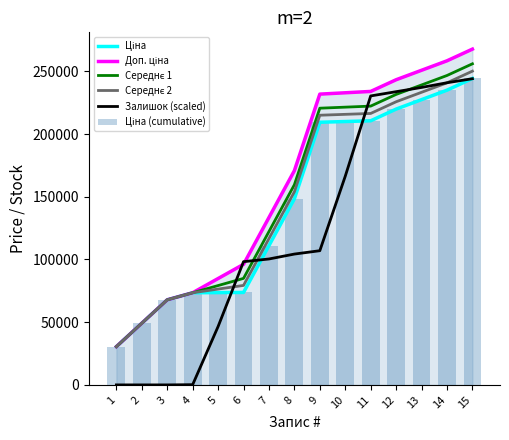

What are all the series names shown in the legend?

Ціна, Доп. ціна, Середнє 1, Середнє 2, Залишок (scaled), Ціна (cumulative)